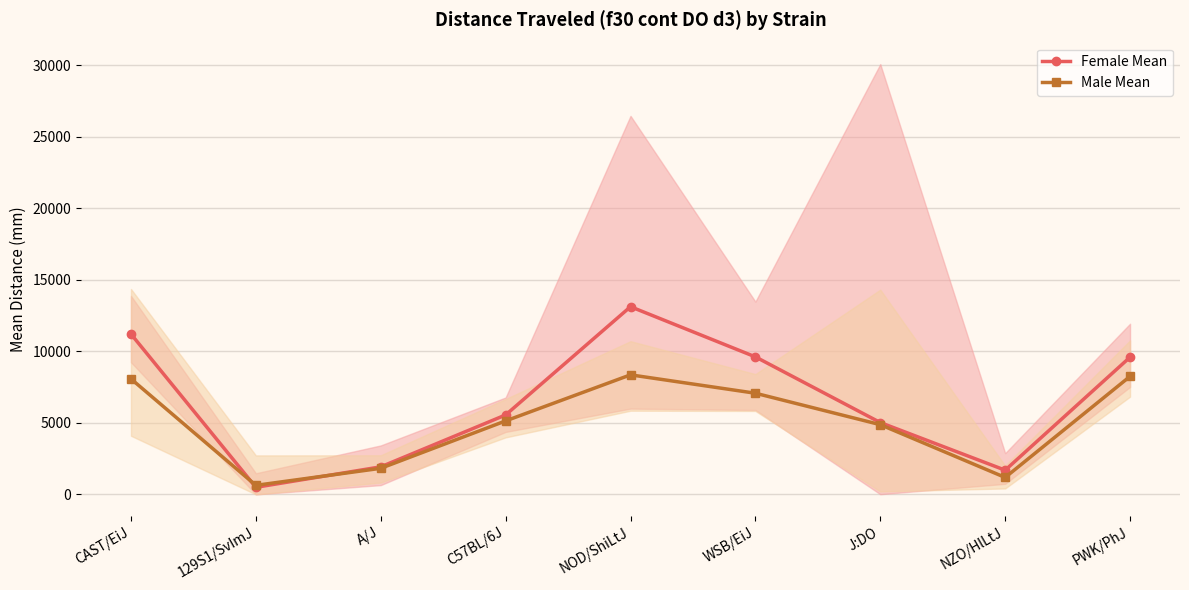

At which category is the sum across all series the highest?

NOD/ShiLtJ